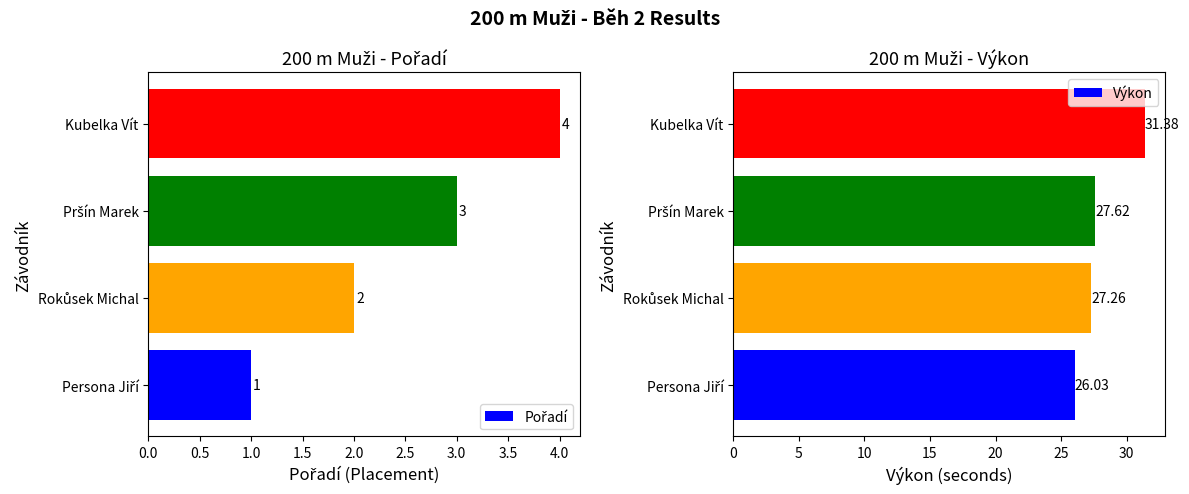

At which label does Výkon reach its peak?

Kubelka Vít